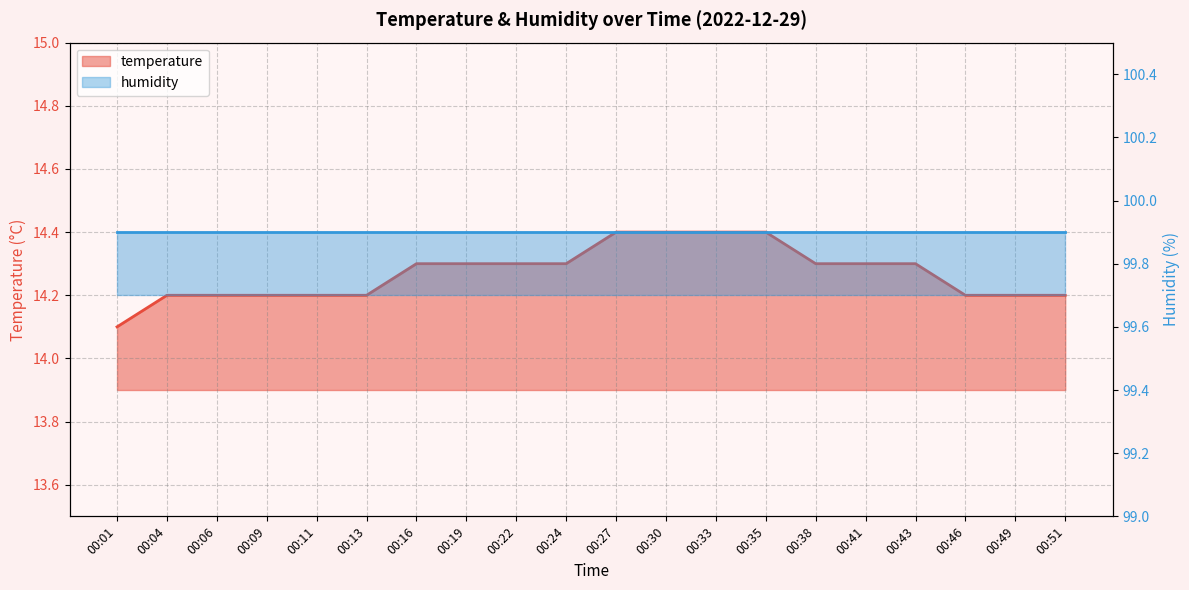

True or false: there are more than 2 points higher than both neighbors.

False